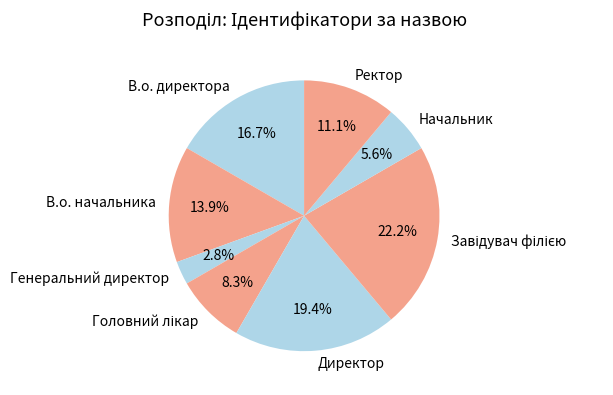

Do В.о. начальника and Директор together represent more than half of the pie?

No